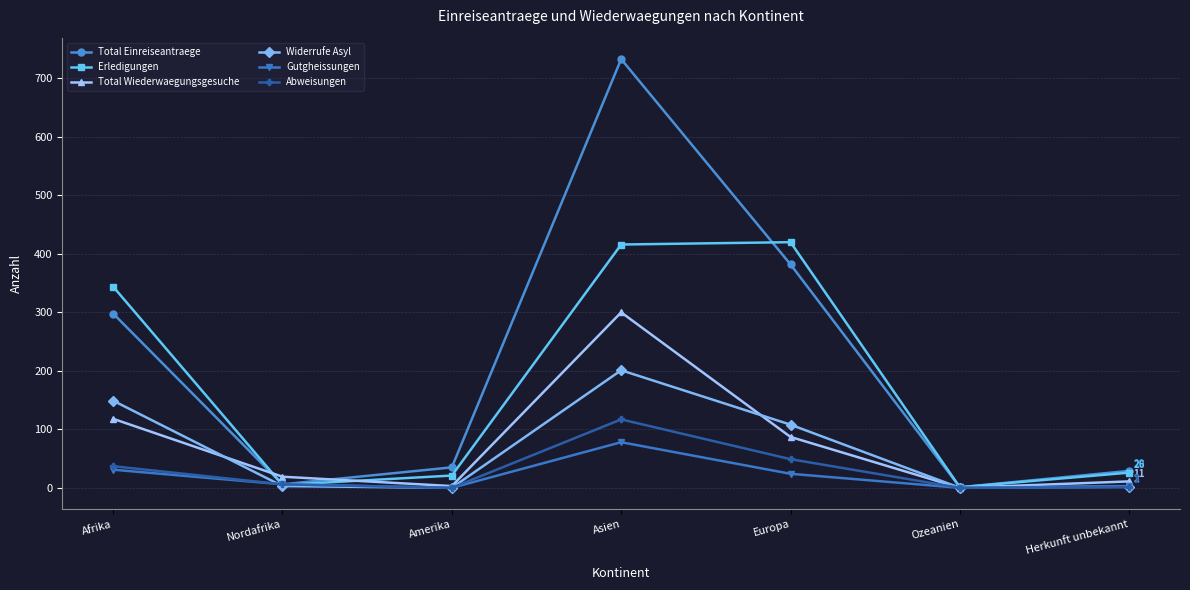

Read the Widerrufe Asyl value at Nordafrika.

3